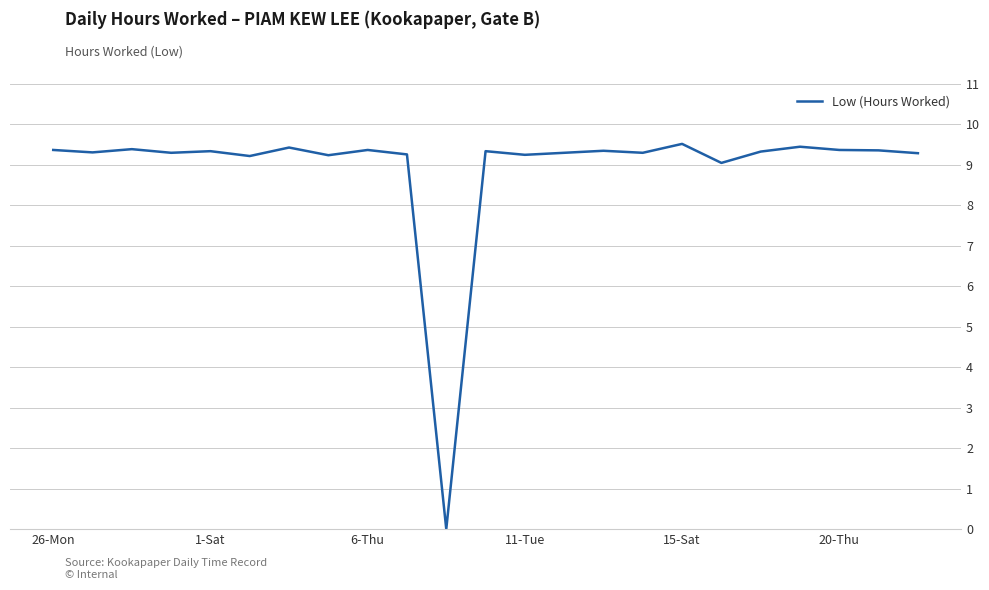

What is the maximum value shown in the chart?

9.5